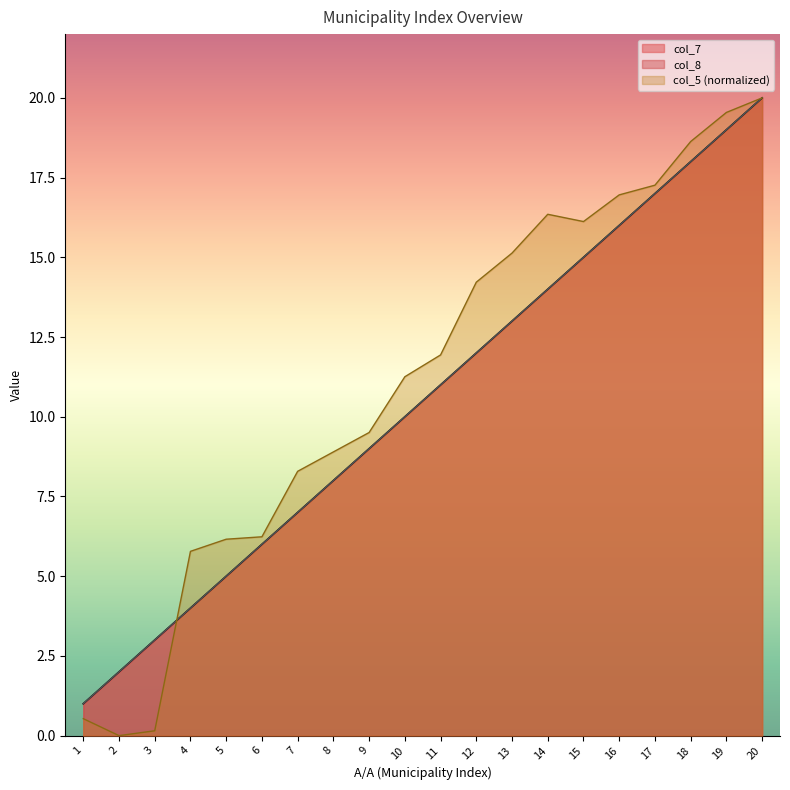

Which series ends up on top after the final intersection of col_8 and col_5?

col_5